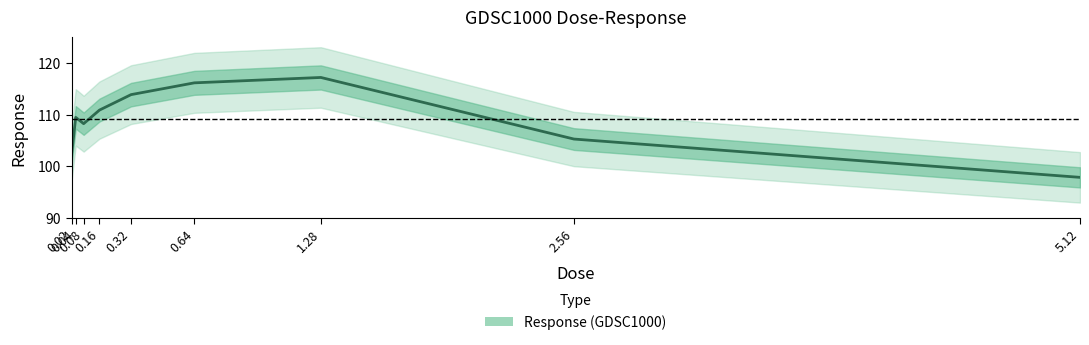

The chart shows a value of 64.0 at 0.32. True or false?

False